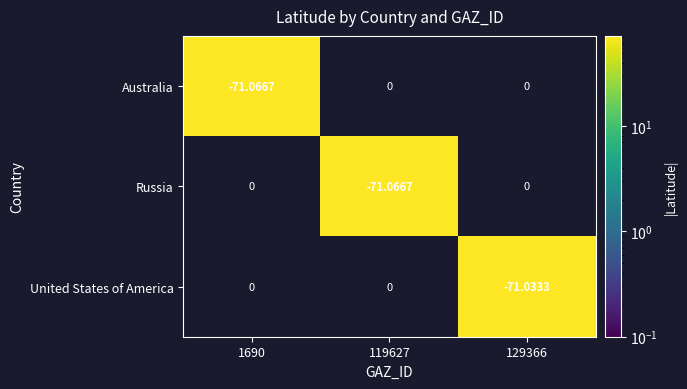

Which series has the largest total across all categories?

United States of America